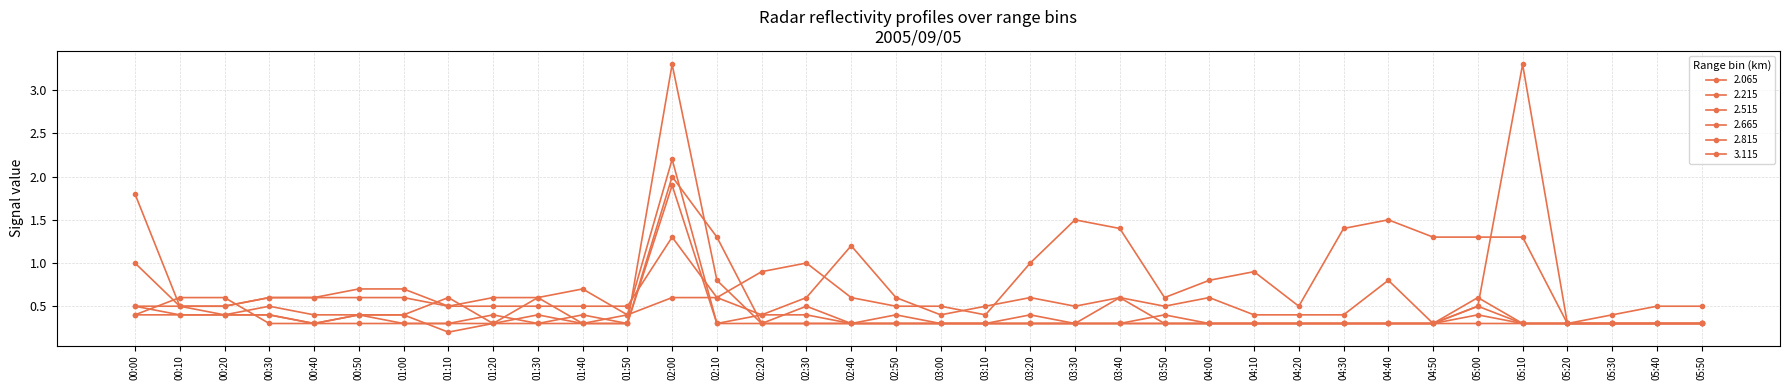

How many lines are shown in the chart?

6